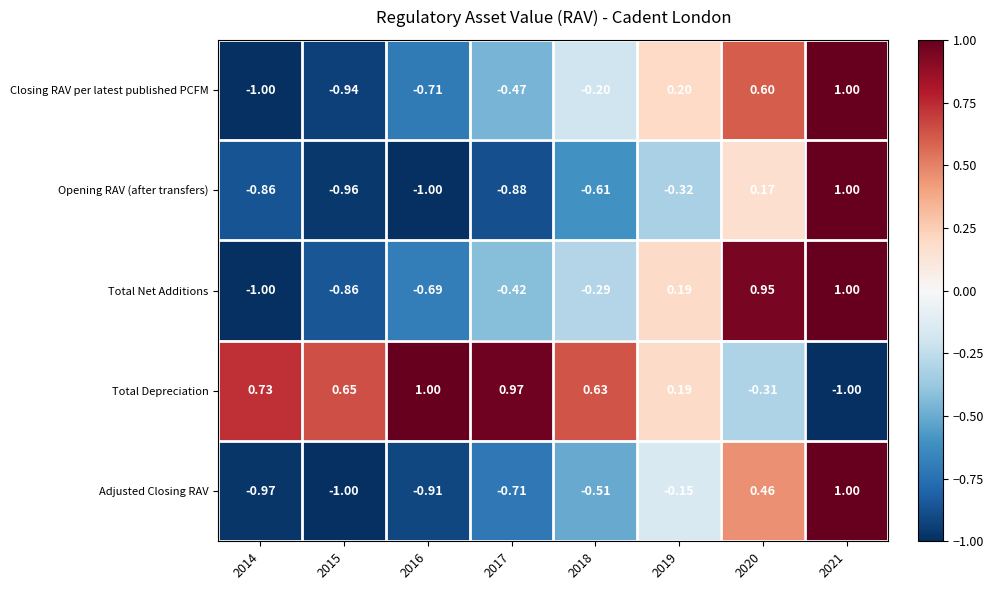

Which series changed the most between 2018 and 2020?

Total Net Additions